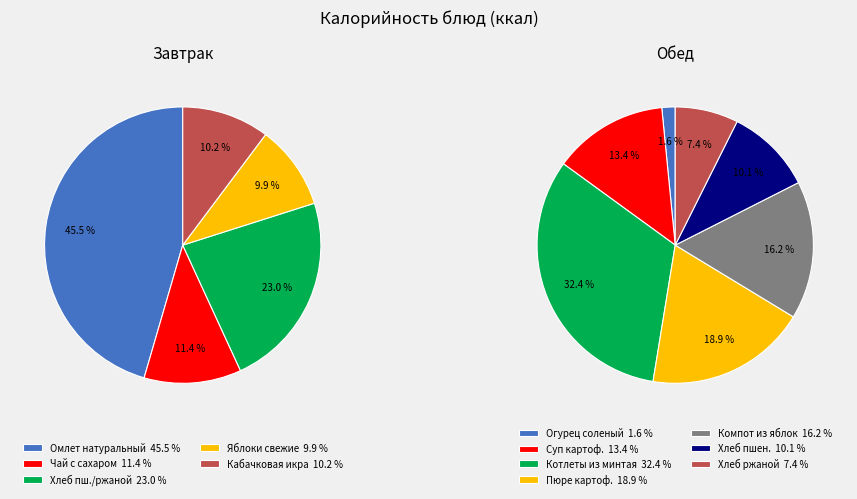

Is there a majority slice in this chart?

No